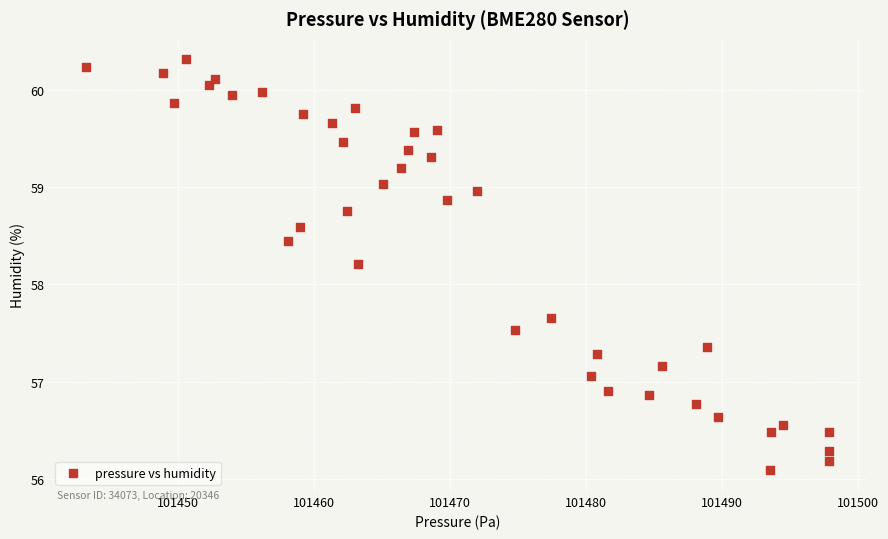

What is the range of X values (max minus min)?

54.7